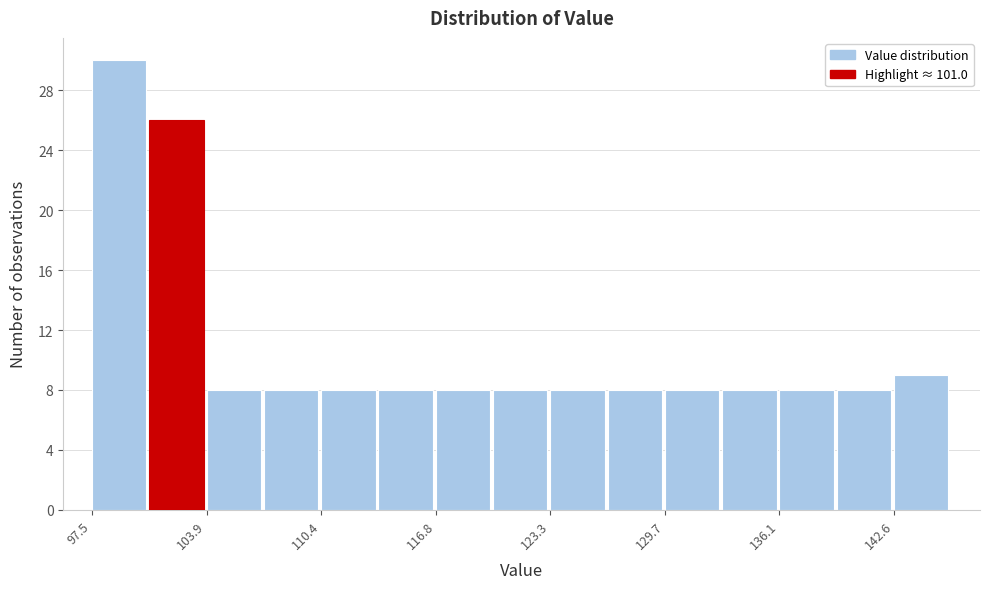

Read against the x-axis, roughly where is the centre of the tallest bar?

99